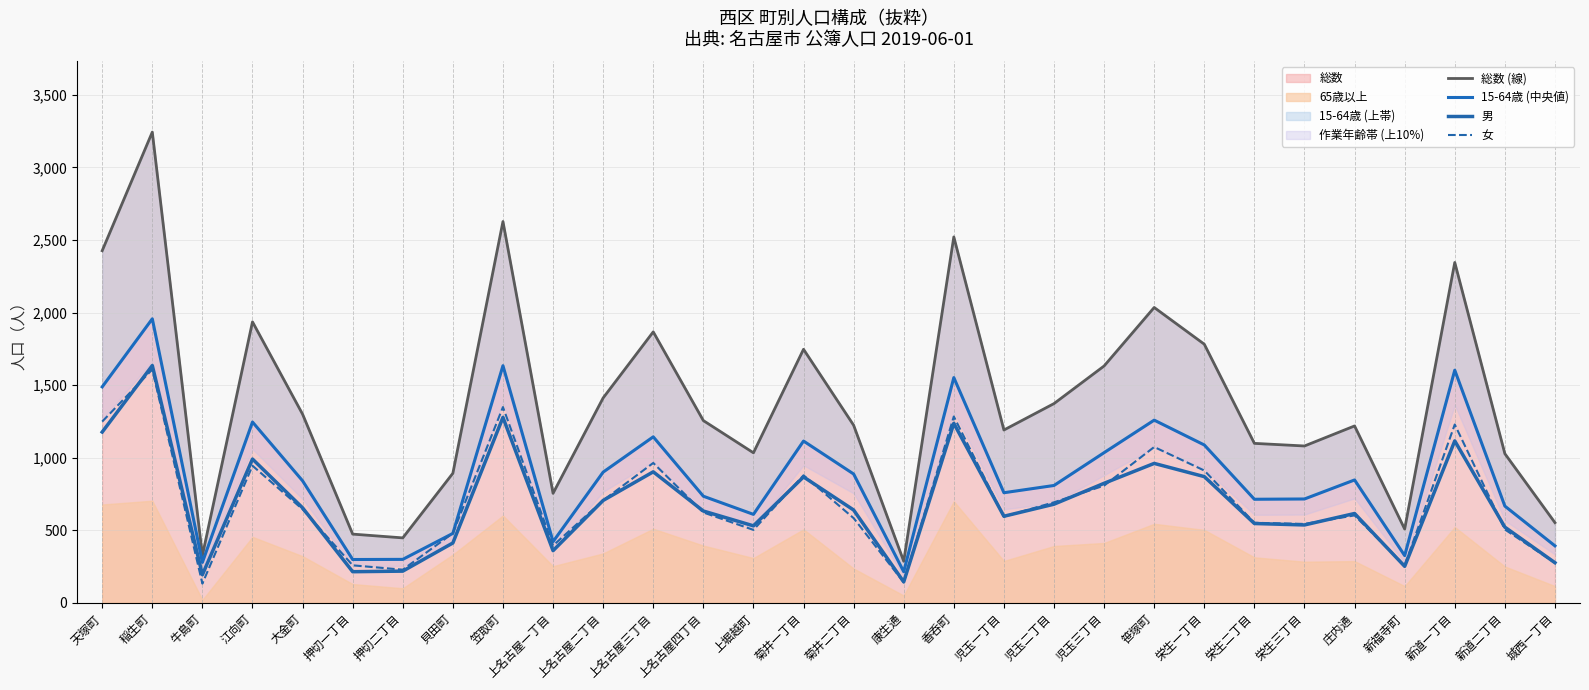

What is the difference between the maximum and minimum values in the 男 series?

1490